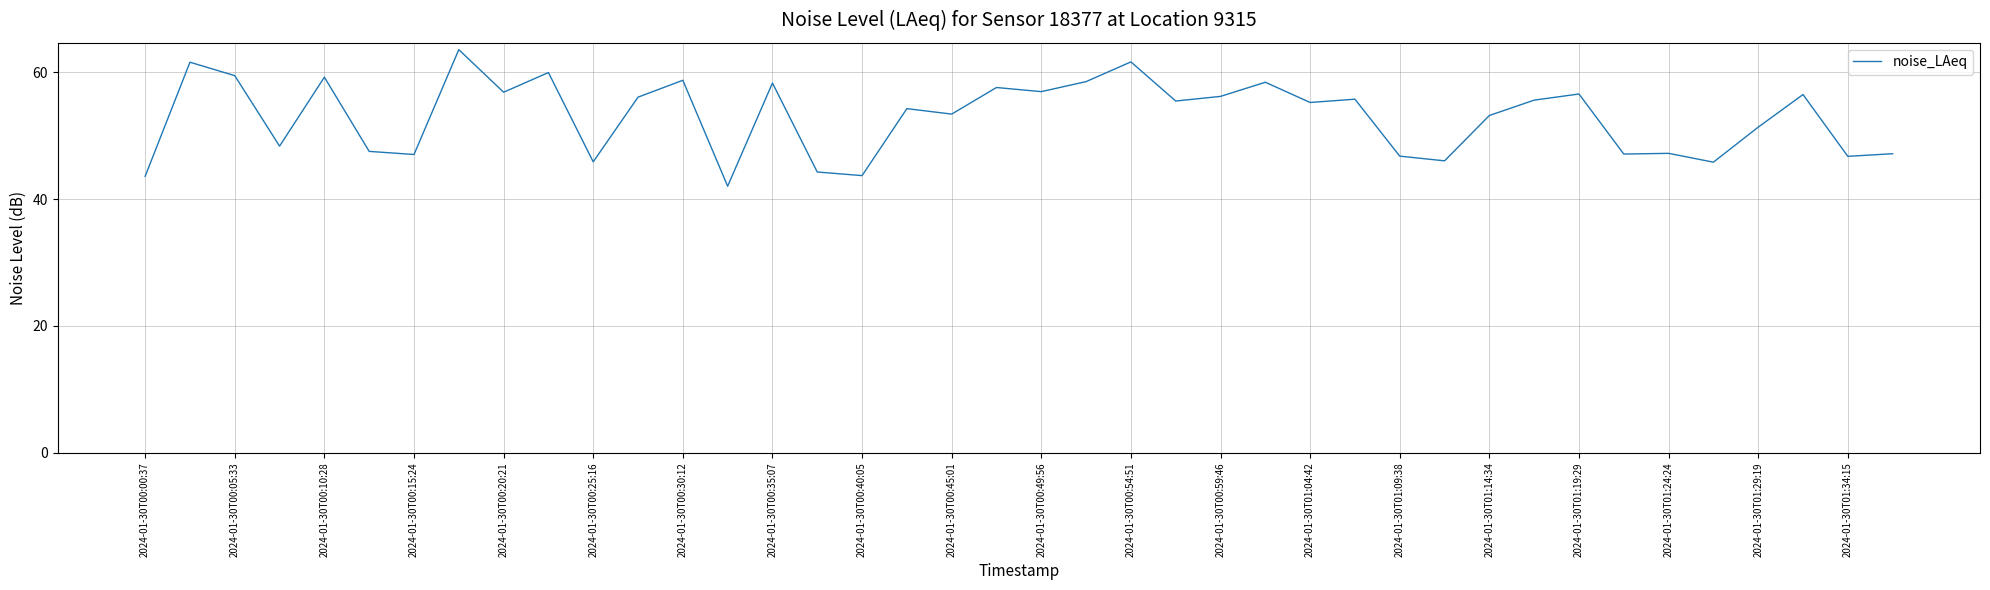

What is the maximum value shown in the chart?

63.6